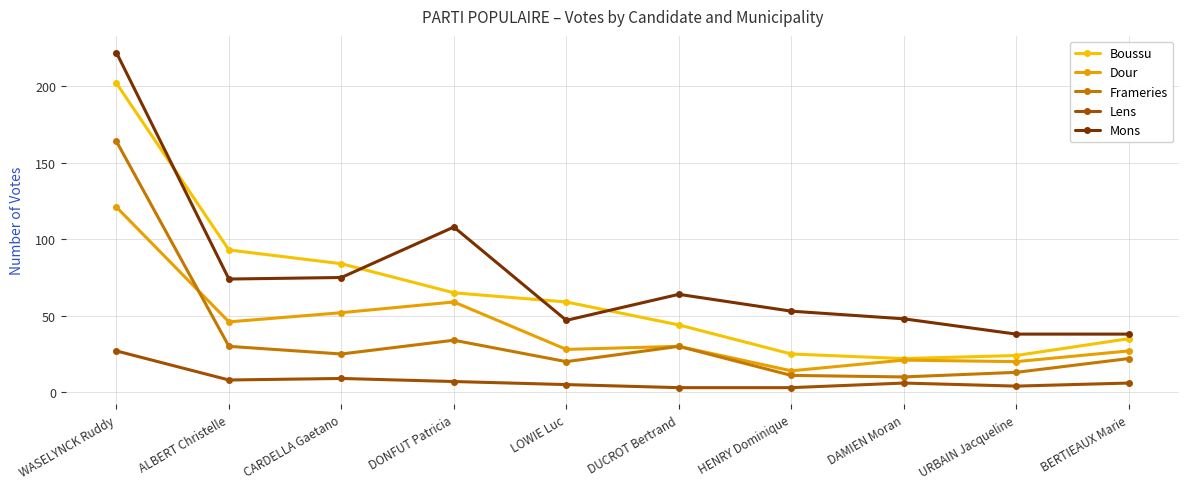

Is the value of Mons at DONFUT Patricia greater than the value of Boussu at DUCROT Bertrand?

Yes